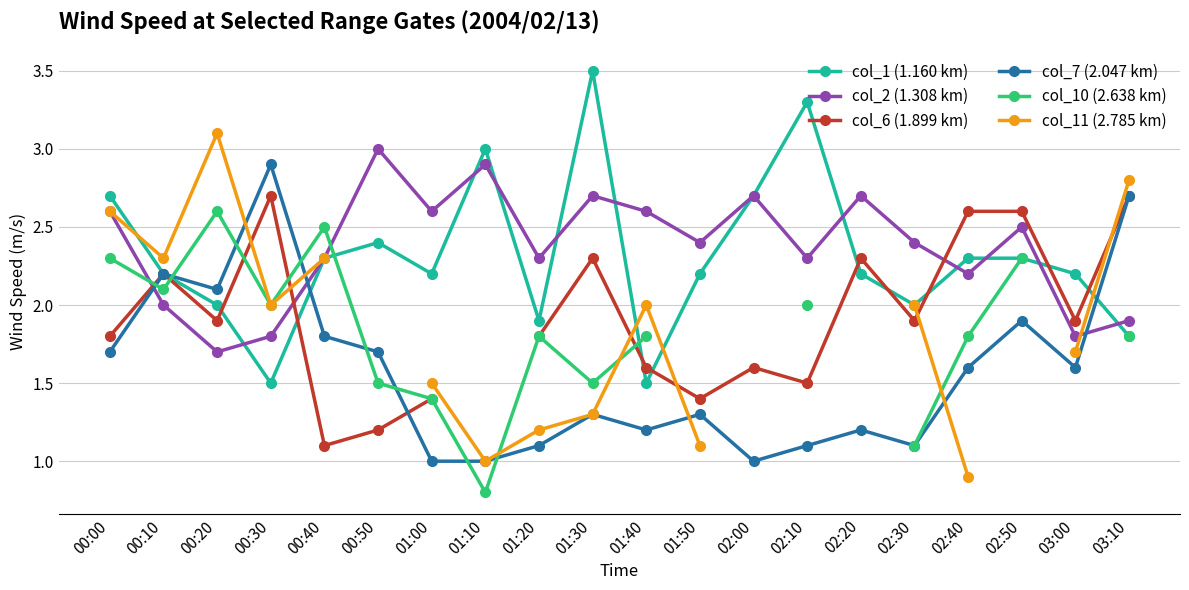

List the series in order of their peak value, highest first.

col_1 (1.160 km), col_11 (2.785 km), col_2 (1.308 km), col_7 (2.047 km), col_6 (1.899 km), col_10 (2.638 km)